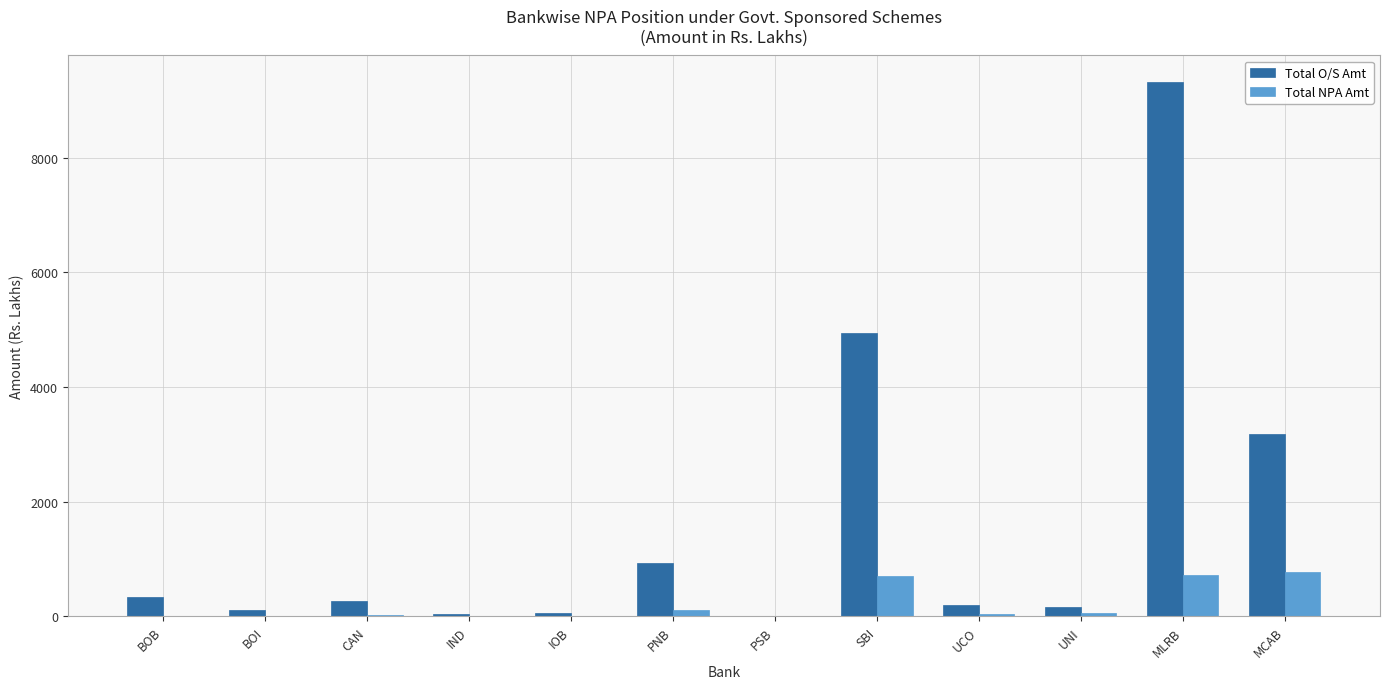

At which label does Total O/S Amt first exceed 265?

BOB